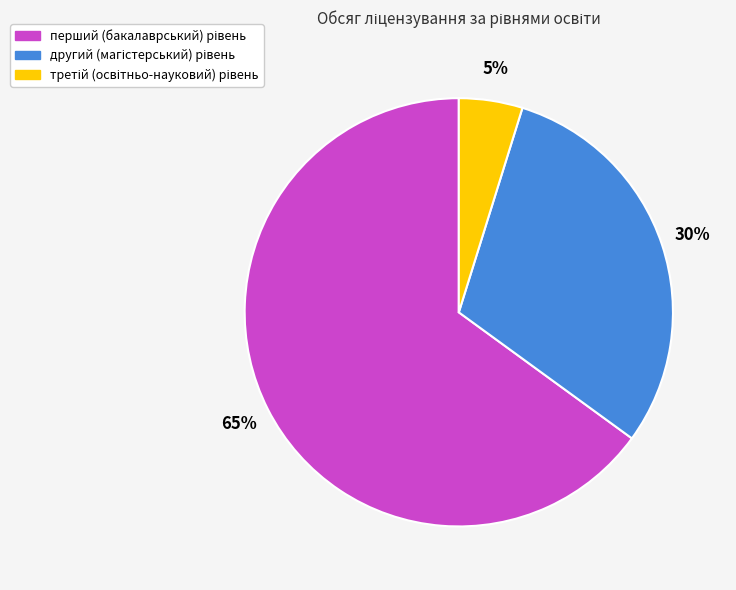

To the nearest percent, what is the difference between the largest and smallest slice percentages?

60%